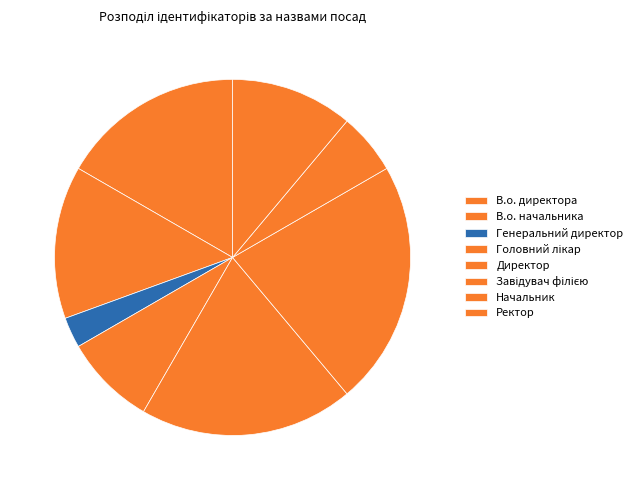

What is the ratio of the value at В.о. директора to the value at Генеральний директор?

6.0